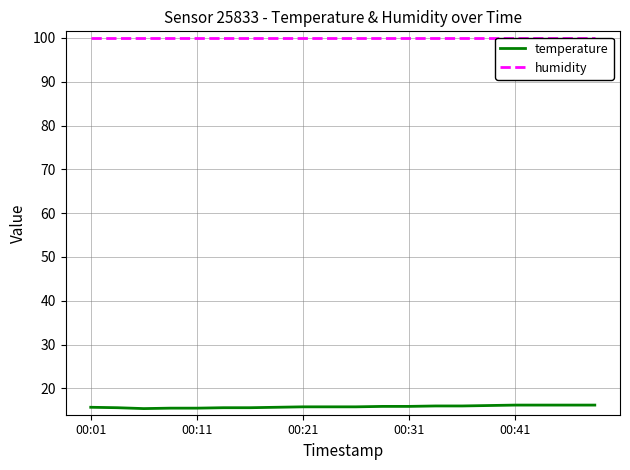

What is the sum of all temperature values?

316.7